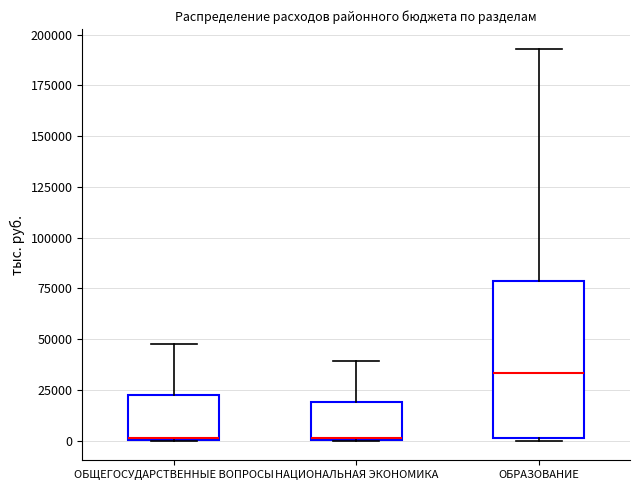

Comparing the boxes themselves (not the whiskers), which one is the tallest?

ОБРАЗОВАНИЕ